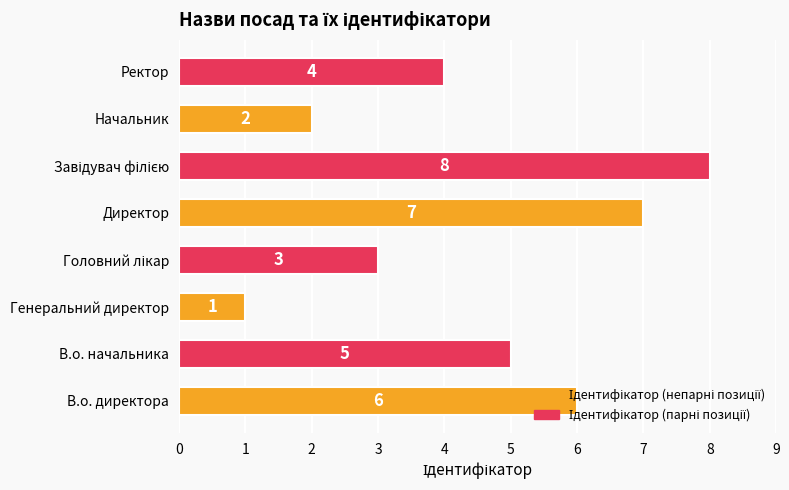

Is it true that the value at В.о. директора is 2?

False